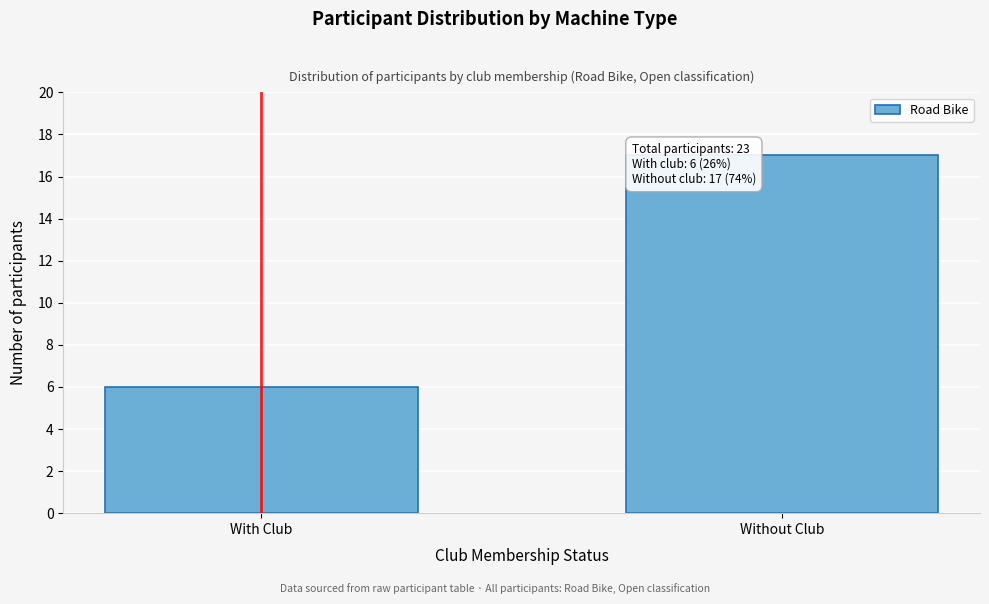

Reading left to right, list all the values displayed in this chart.

With Club=6	Without Club=17